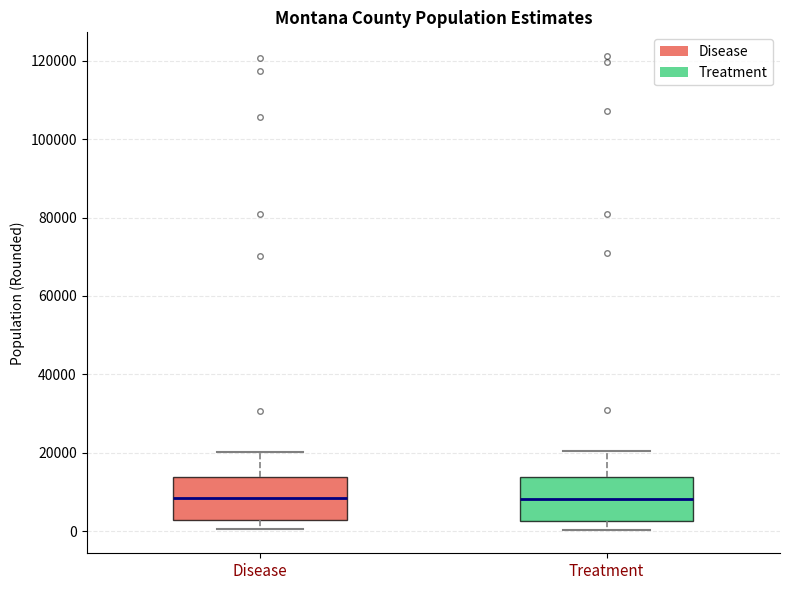

Reading left to right, read every box against the y-axis: the position of its median line, the range the box covers, and the ends of its whiskers. The values are not printed on the chart, so give them approximately, as read against the axis.

Disease: median 8000, box 2000 to 14000, whiskers 0 to 20000
Treatment: median 8000, box 2000 to 14000, whiskers 0 to 20000